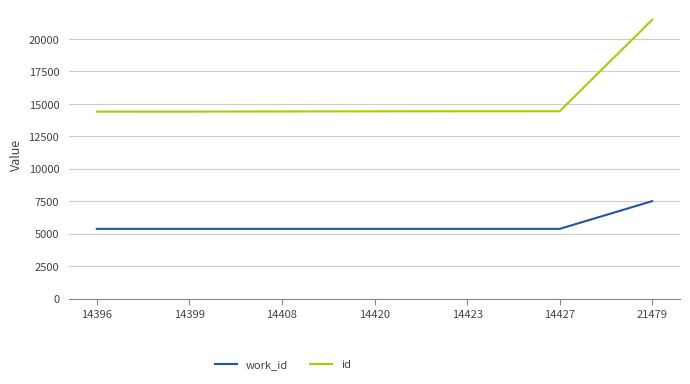

How many lines are shown in the chart?

2